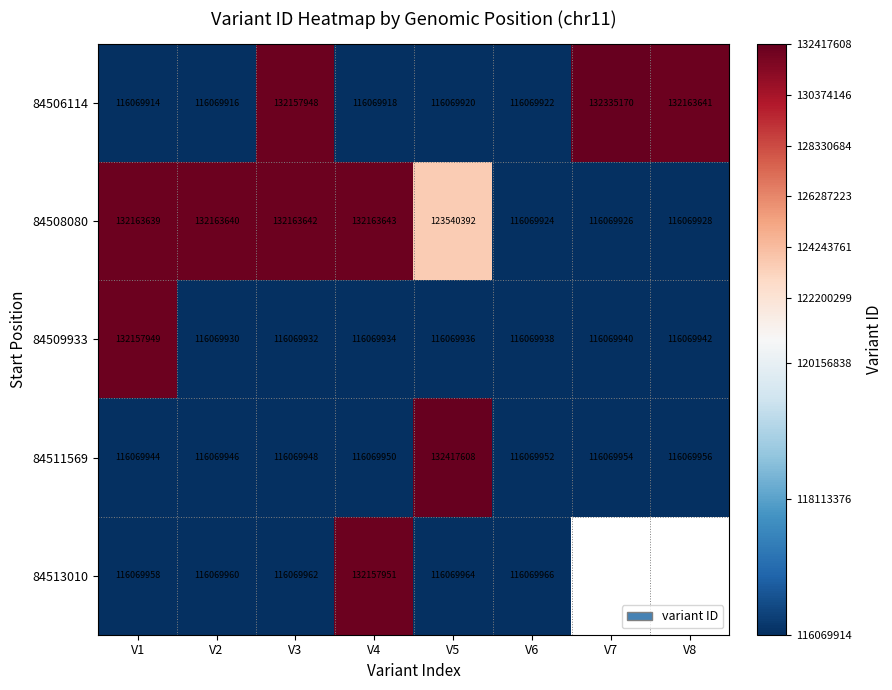

At how many categories does at least one series exceed 116400727?

7